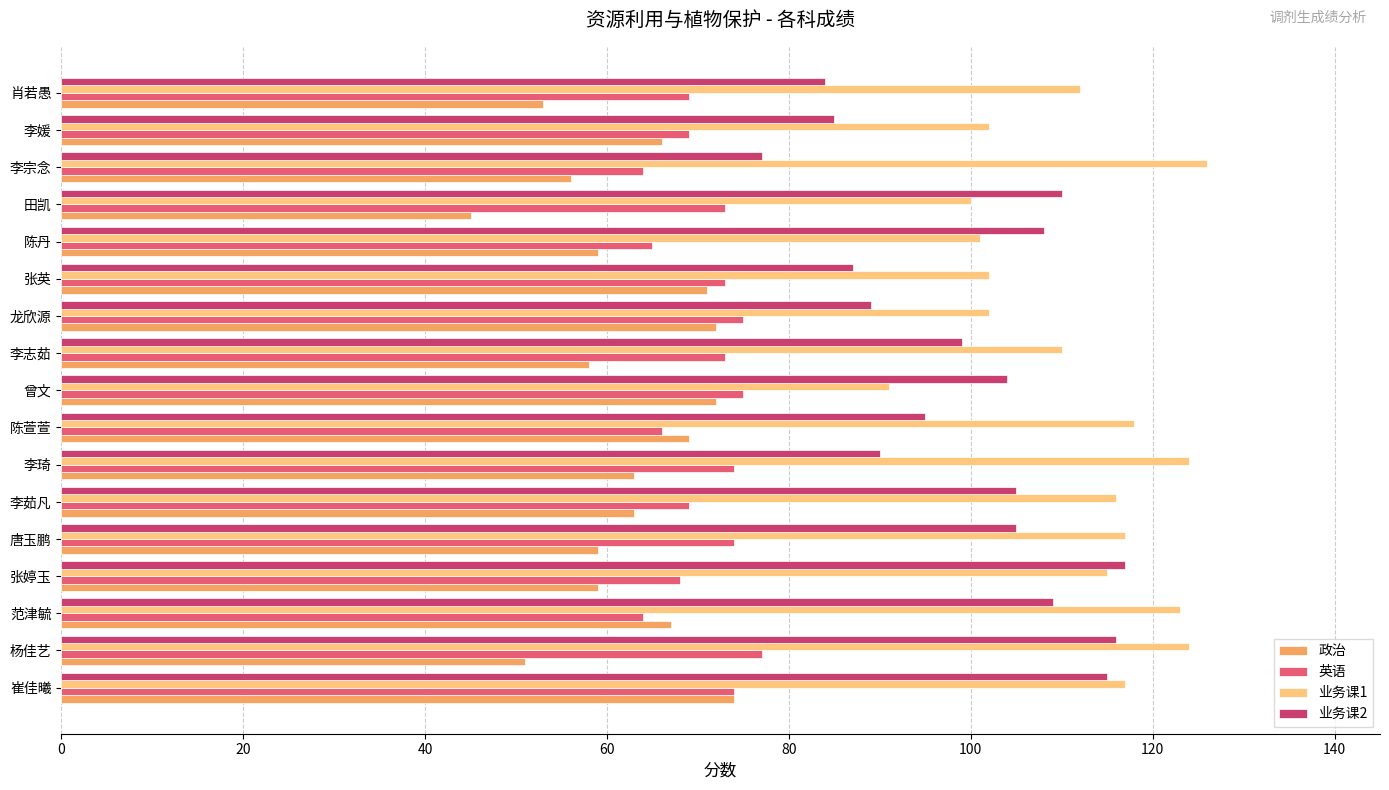

What is the approximate value of 业务课2 at 龙欣源?

89